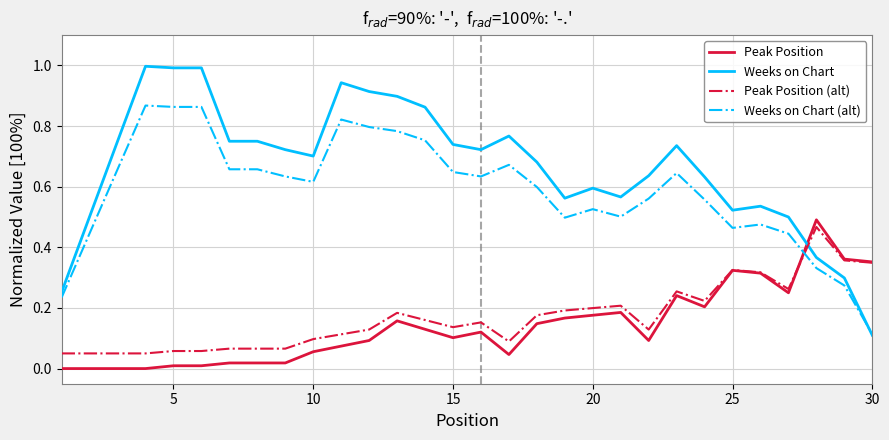

Which series has the largest total across all categories?

Weeks on Chart